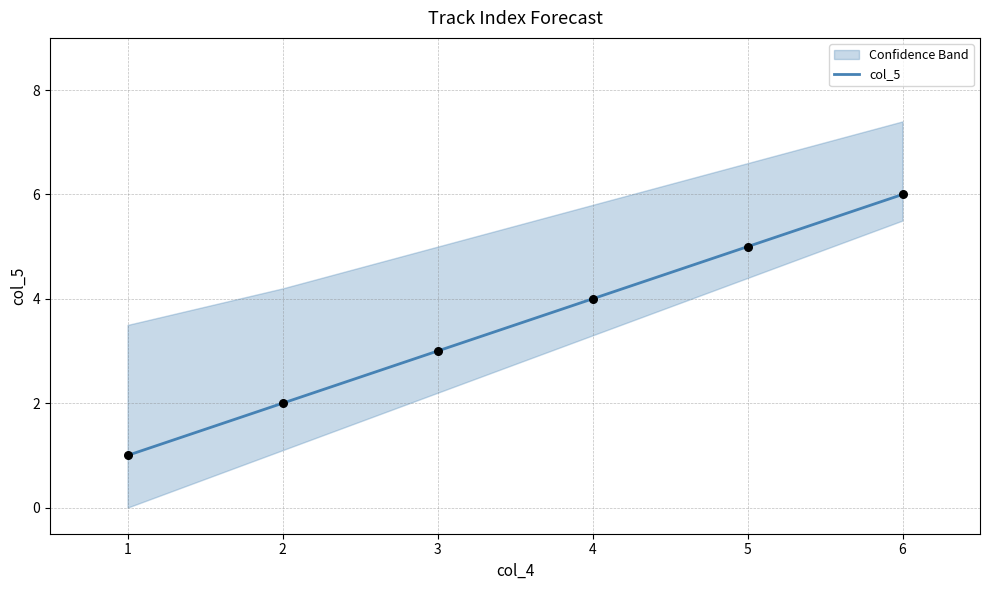

Approximately how many times larger is the value at 5 compared to 0?

6.0